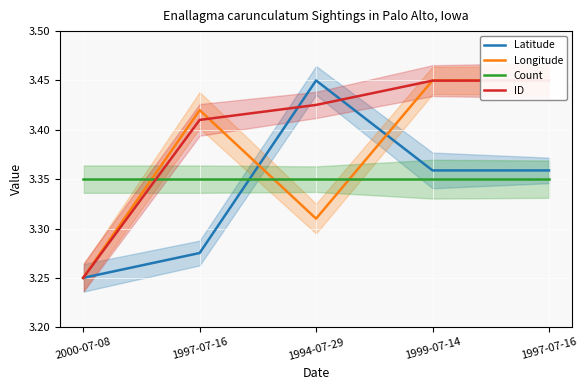

Reading left to right, extract all data points from this chart.

Latitude: 3.2	3.3	3.5	3.4	3.4
Longitude: 3.2	3.4	3.3	3.5	3.5
Count: 3.4	3.4	3.4	3.4	3.4
ID: 3.2	3.4	3.4	3.4	3.5